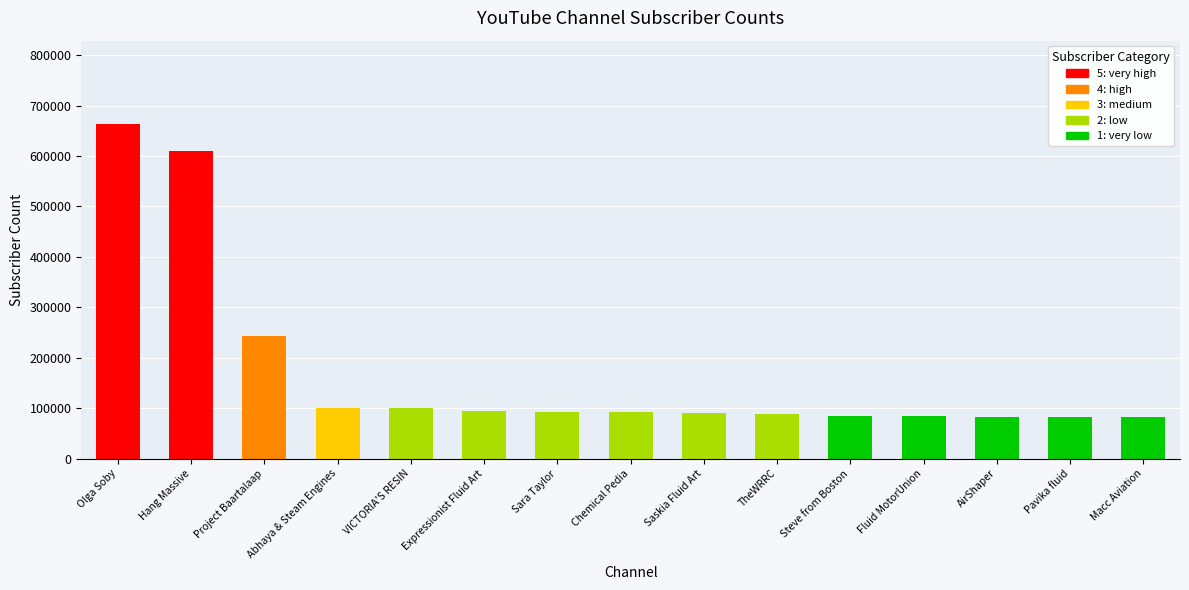

What value does the data have at VICTORIA'S RESIN?

99800